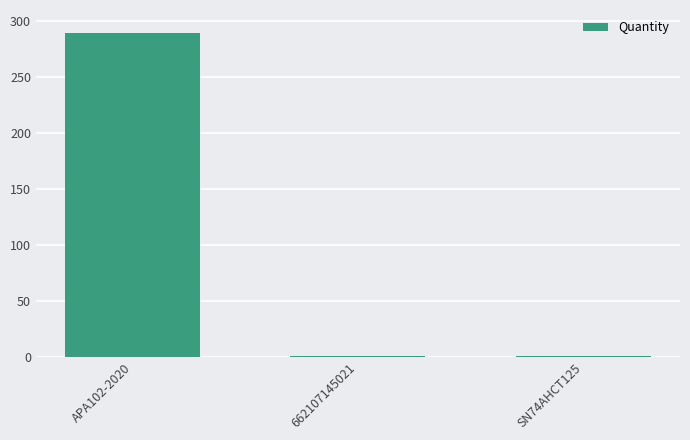

What is the average value?

97